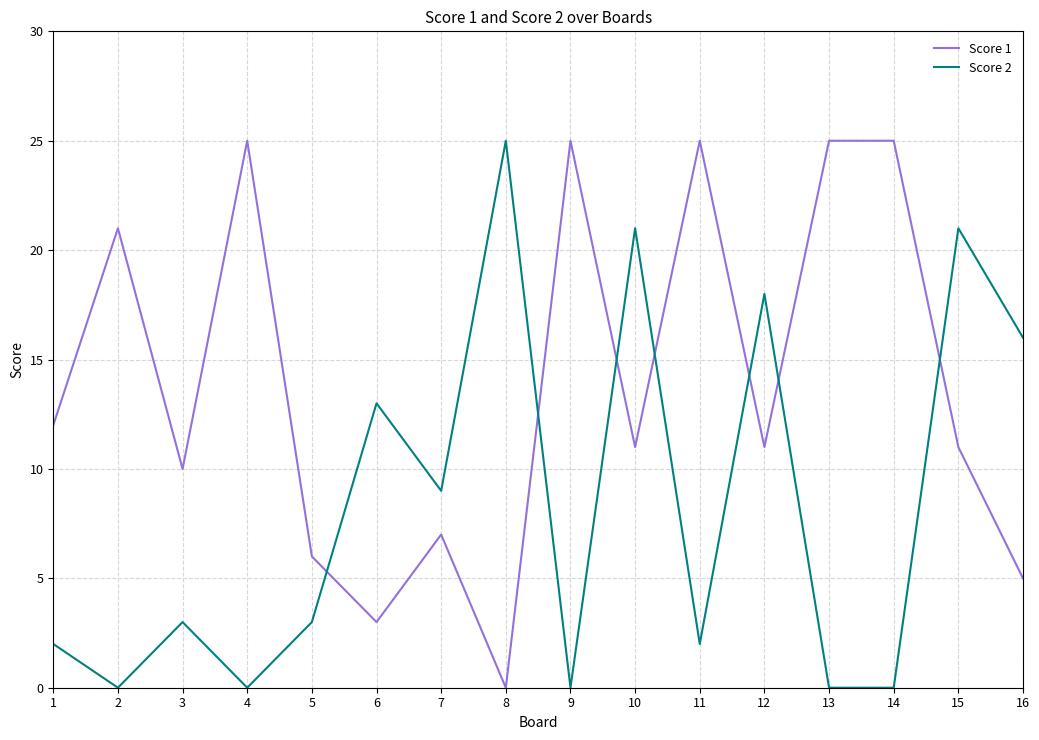

True or false: Score 2 and Score 1 intersect in this chart.

True